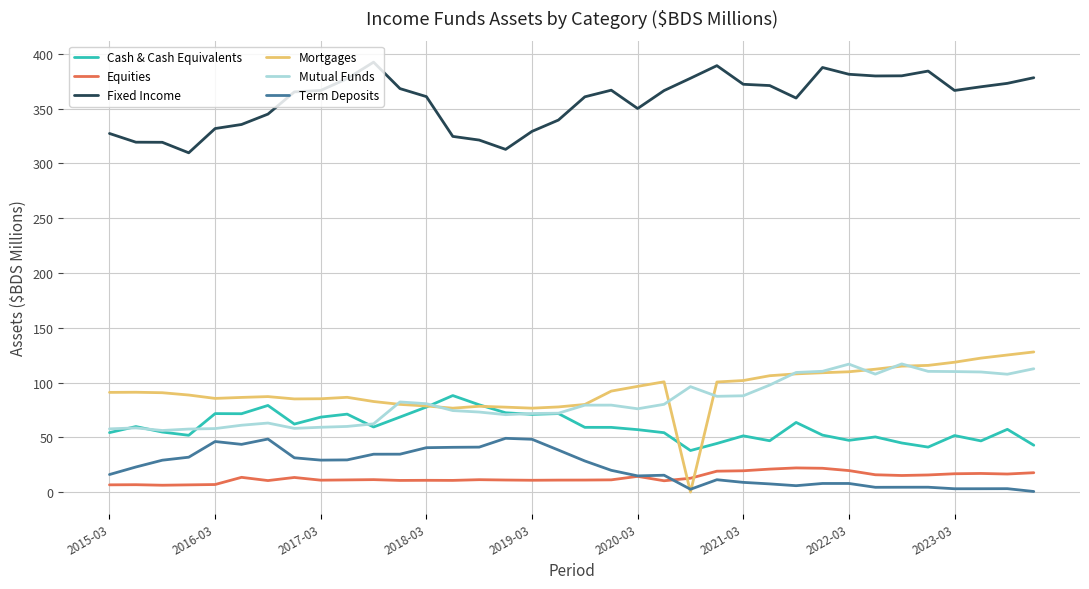

True or false: Term Deposits and Cash & Cash Equivalents intersect in this chart.

False